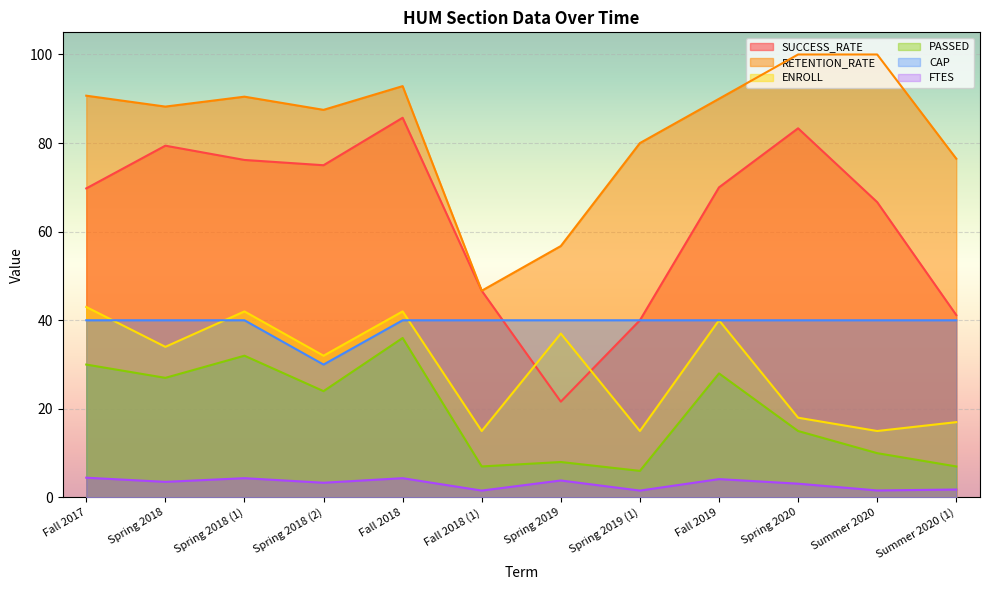

Reading right to left, list all the values displayed in this chart.

SUCCESS_RATE: 41.2	66.7	83.3	70.0	40.0	21.6	46.7	85.7	75.0	76.2	79.4	69.8
RETENTION_RATE: 76.5	100.0	100.0	90.0	80.0	56.8	46.7	92.9	87.5	90.5	88.2	90.7
ENROLL: 17.0	15.0	18.0	40.0	15.0	37.0	15.0	42.0	32.0	42.0	34.0	43.0
PASSED: 7.0	10.0	15.0	28.0	6.0	8.0	7.0	36.0	24.0	32.0	27.0	30.0
CAP: 40.0	40.0	40.0	40.0	40.0	40.0	40.0	40.0	30.0	40.0	40.0	40.0
FTES: 1.8	1.6	3.1	4.1	1.6	3.8	1.6	4.3	3.3	4.3	3.5	4.5